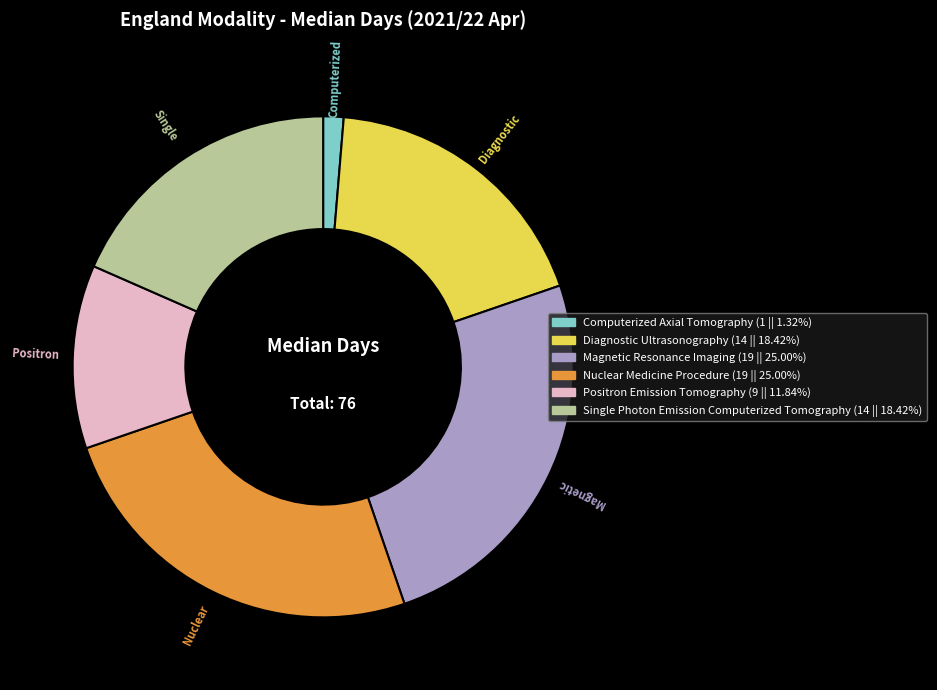

Is there a majority slice in this chart?

No